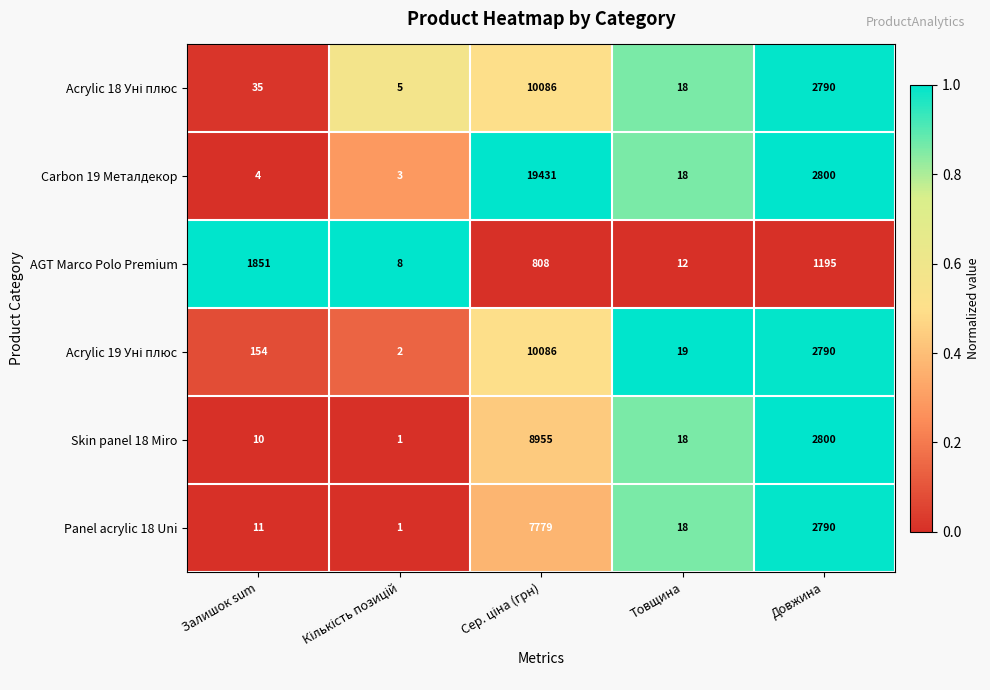

Which series has the largest range (max minus min)?

Carbon 19 Металдекор